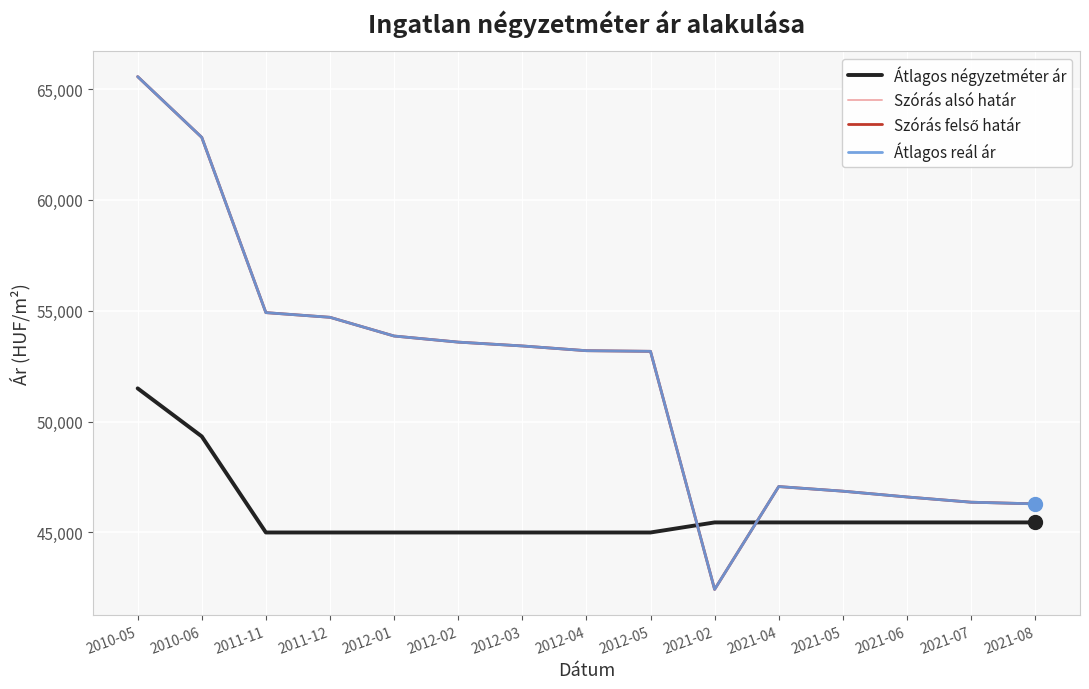

Which series has the widest spread of values?

Szórás alsó határ